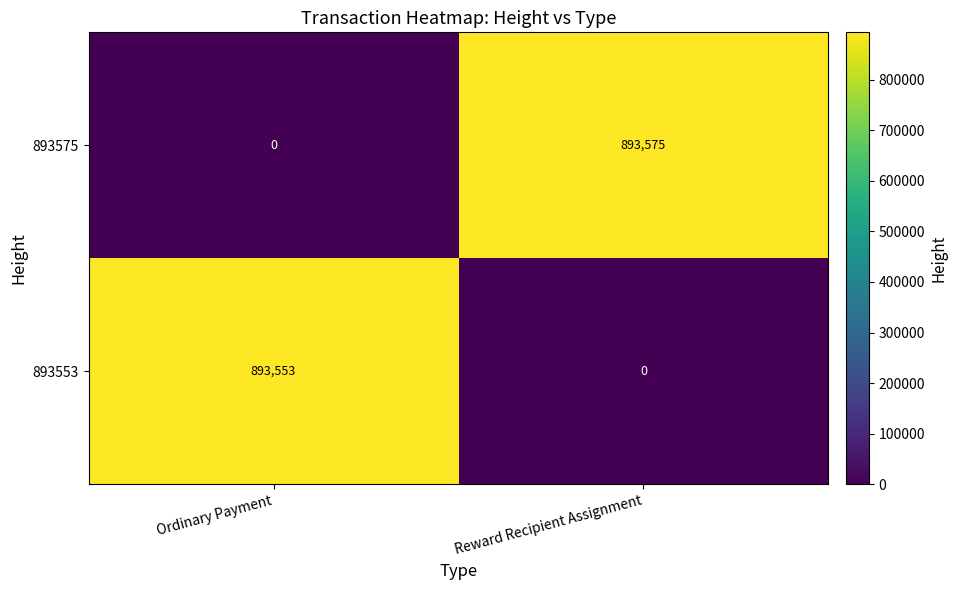

What is the difference between the maximum and minimum values in the 893553 series?

893553